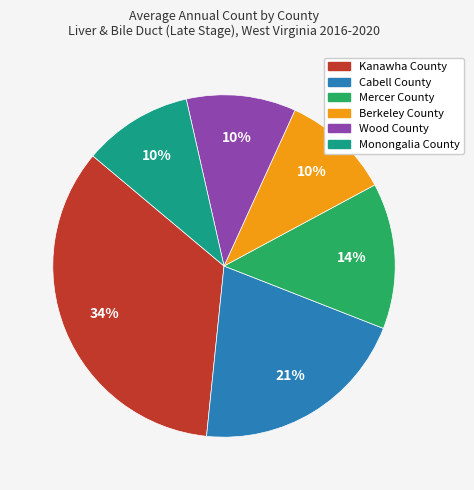

To the nearest percent, what percentage of the pie is Berkeley County?

10%